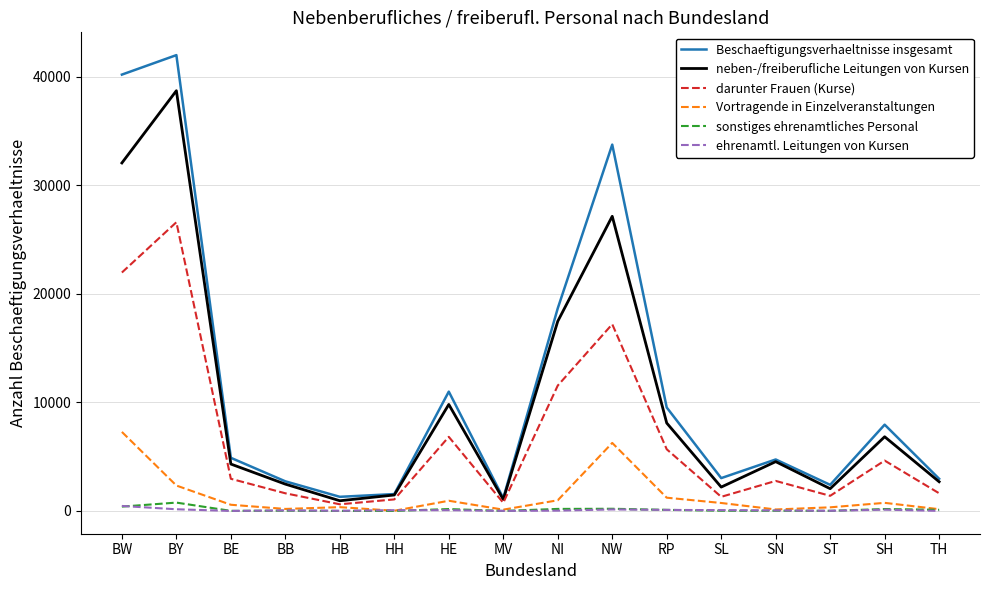

Between HE and SN, which series saw the biggest shift?

Beschaeftigungsverhaeltnisse insgesamt